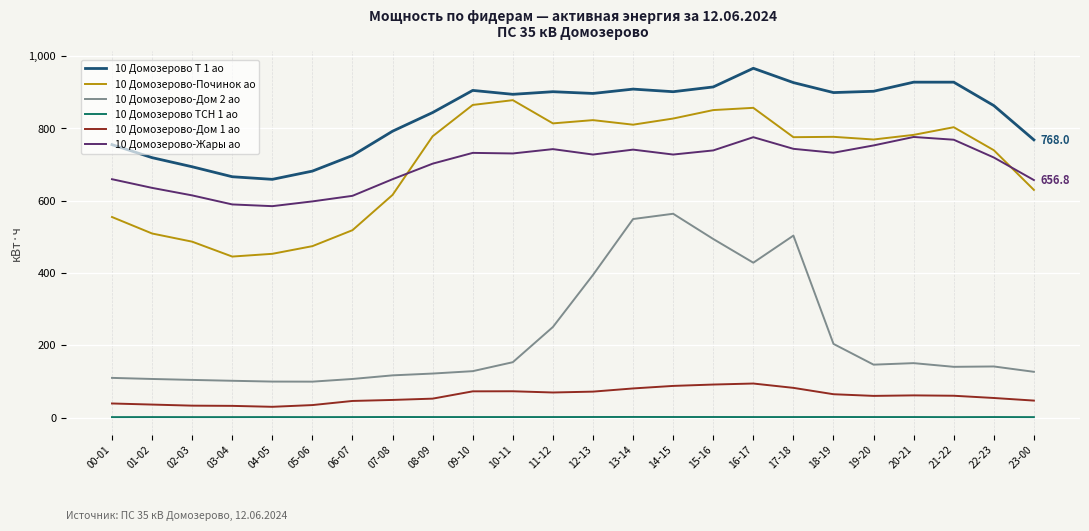

True or false: 10 Домозерово Т 1 ао and 10 Домозерово-Жары ао cross at least once.

False